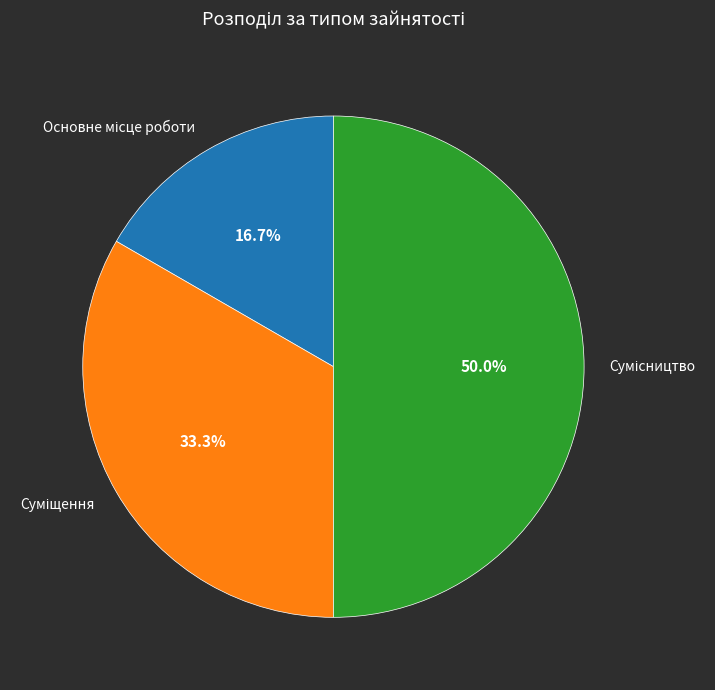

What portion of the pie excludes Основне місце роботи?

83.3%